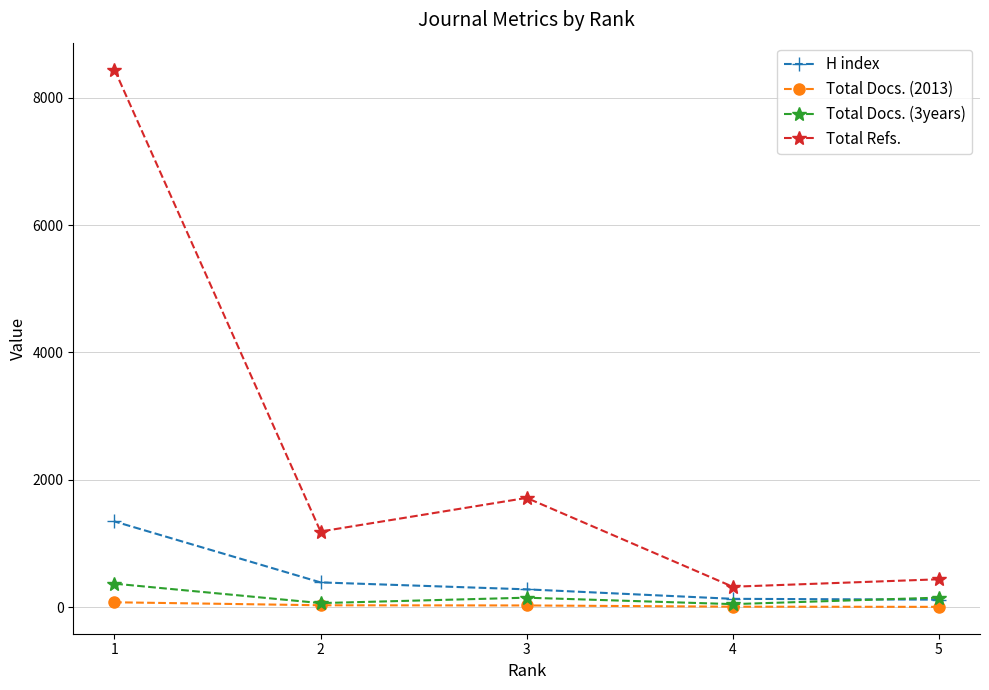

Which series has the largest range (max minus min)?

Total Refs.